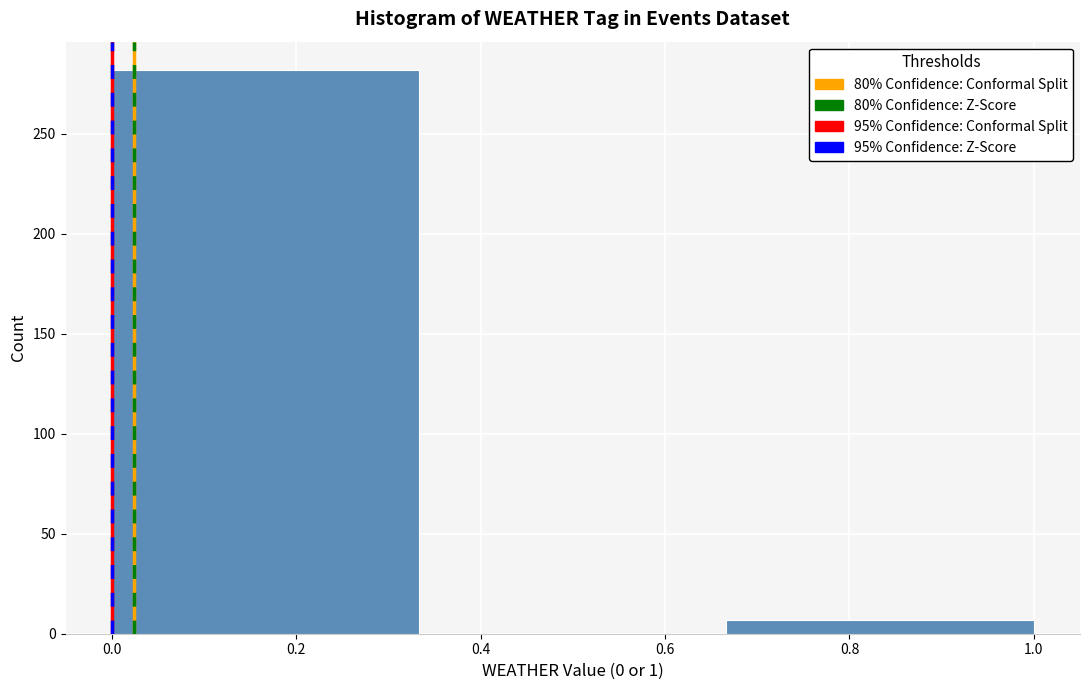

Reading left to right, transcribe this chart: for each bar, give the range it covers on the x-axis and its height. Neither the bar edges nor the heights are printed on the chart, so give them approximately, as read against the axes.

0.00 to 0.34: 280
0.34 to 0.66: 0
0.66 to 1.00: 5